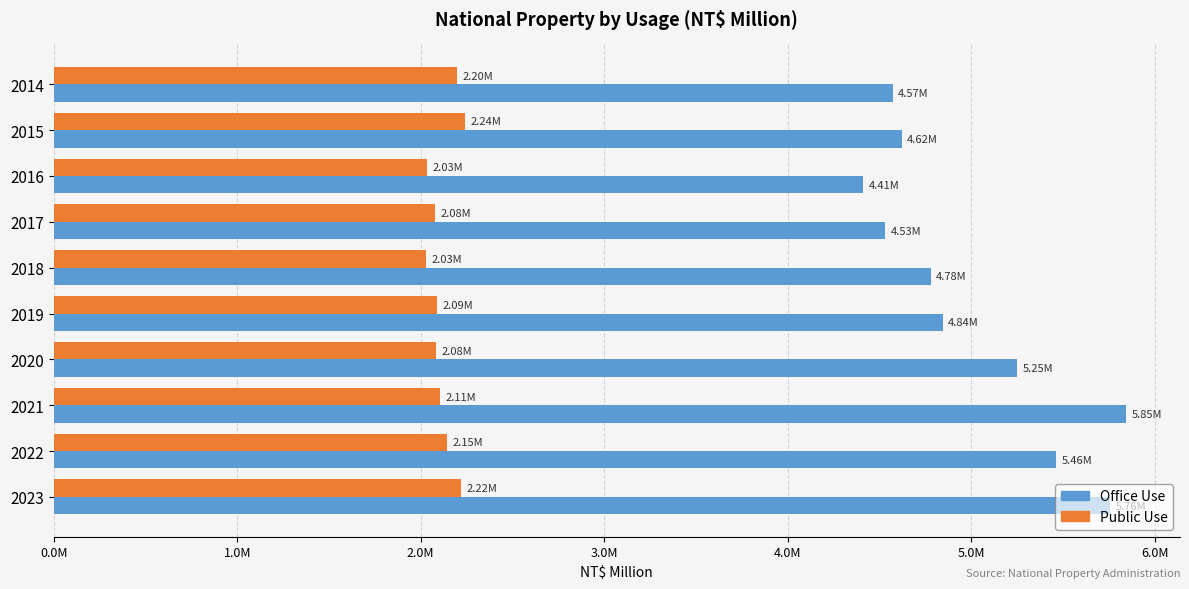

Rank the series by their average value, from lowest to highest.

Public Use, Office Use